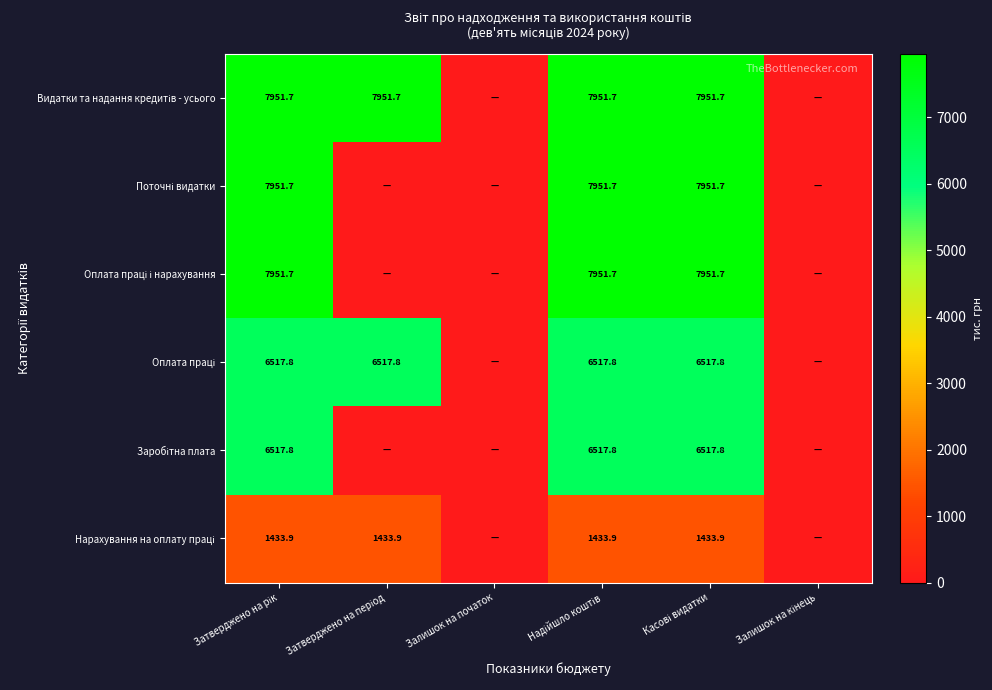

At which label is Заробітна плата closest to 3258?

Затверджено на період